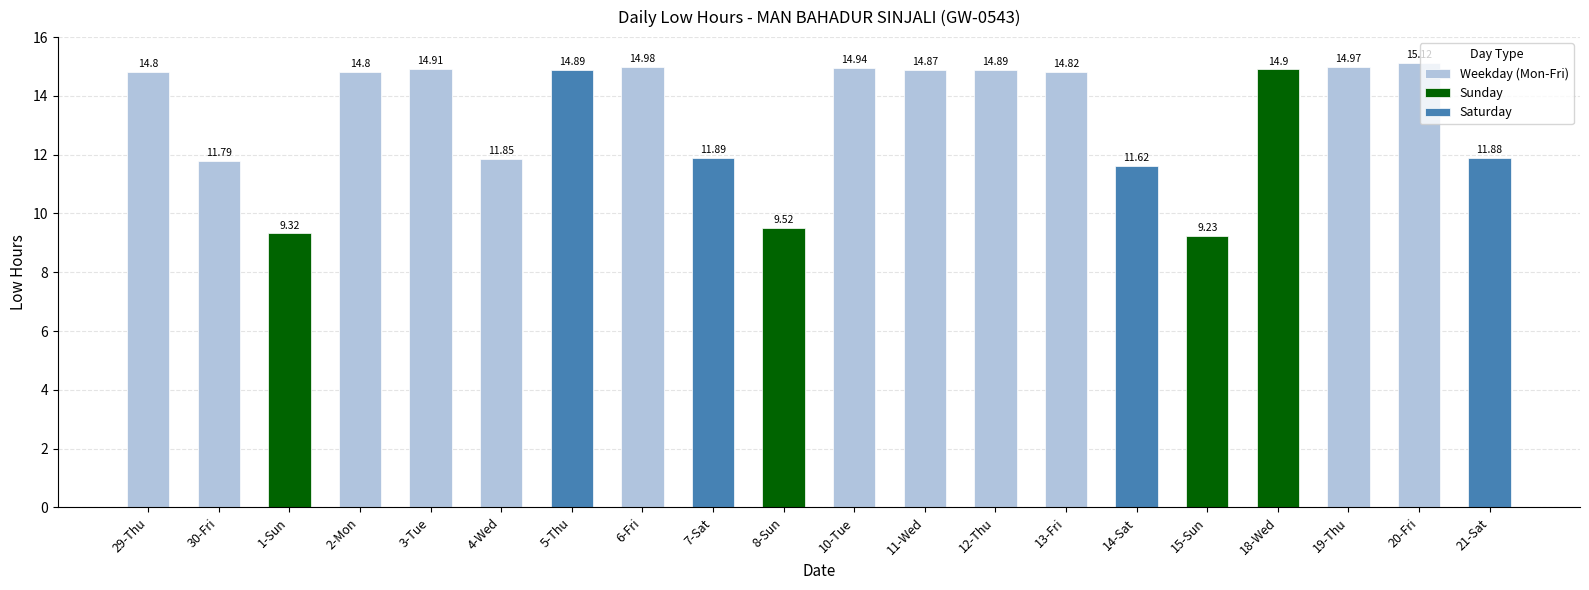

Which category has the lowest value across all series?

15-Sun